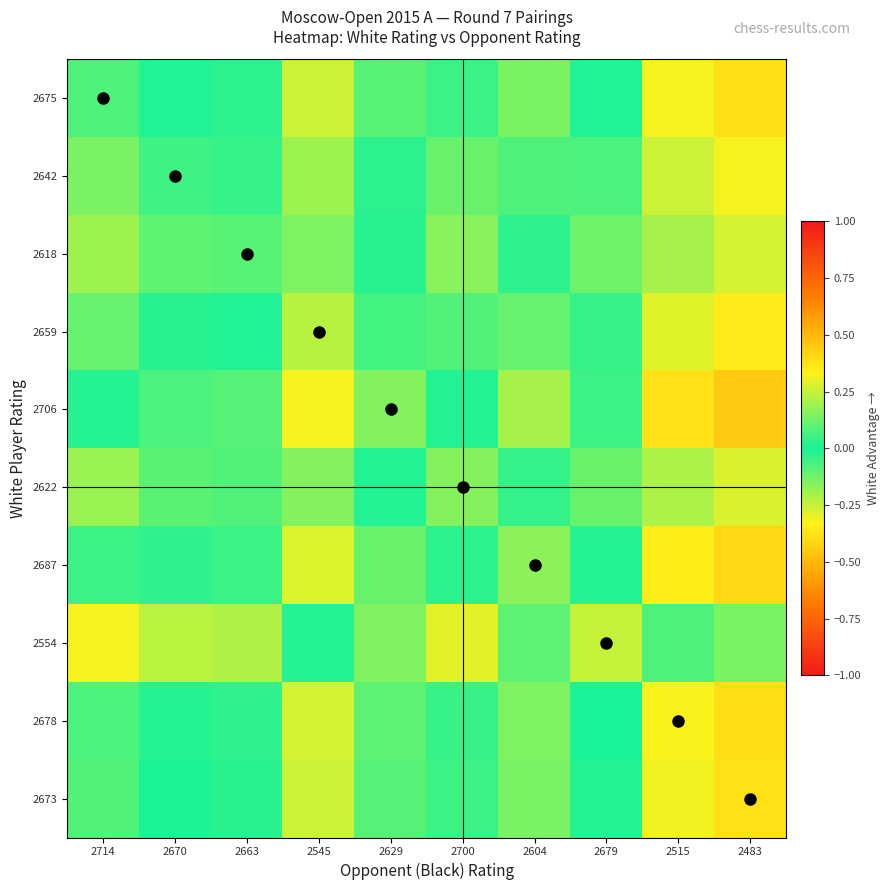

What is the smallest value displayed?

-0.3